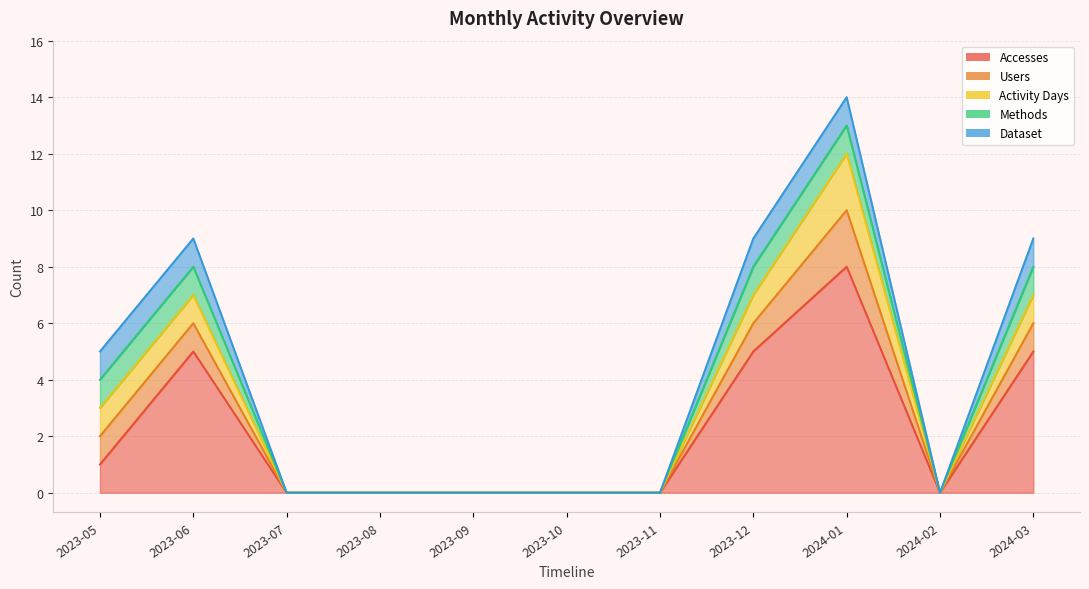

Rank the categories by Dataset value from highest to lowest.

2023-05, 2023-06, 2023-12, 2024-01, 2024-03, 2023-07, 2023-08, 2023-09, 2023-10, 2023-11, 2024-02